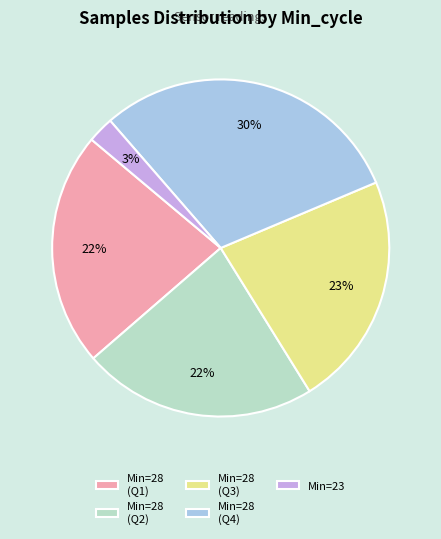

Which slice is the smallest?

Min=23